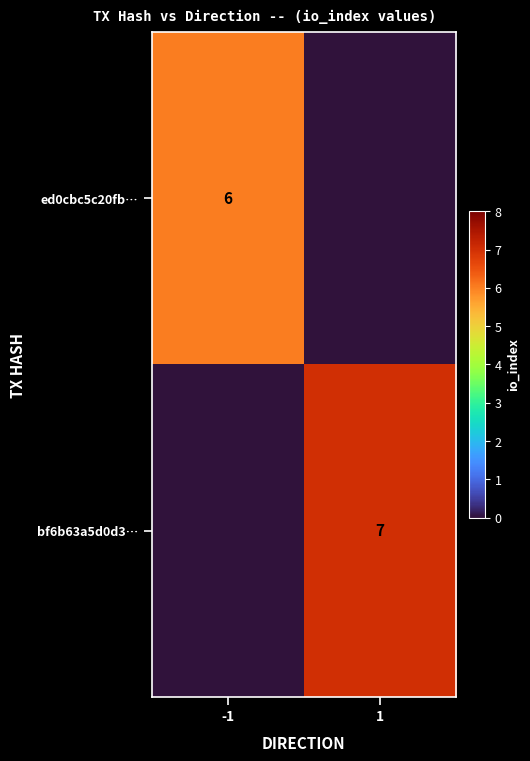

Is the value of ed0cbc5c20fb… at -1 greater than the value of bf6b63a5d0d3… at 1?

No